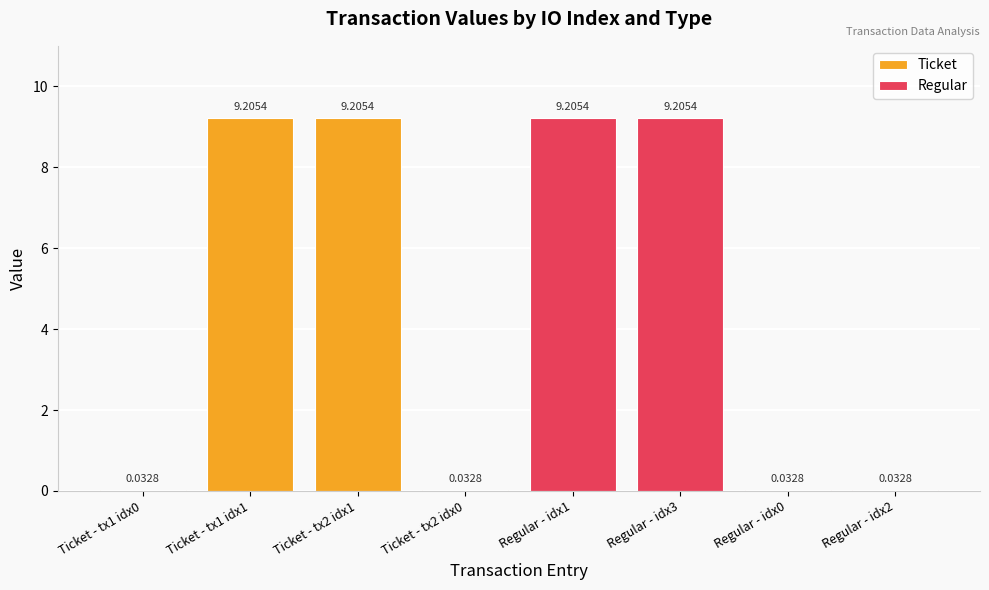

Is it true that Ticket equals 9.2 at Ticket - tx1 idx1?

True